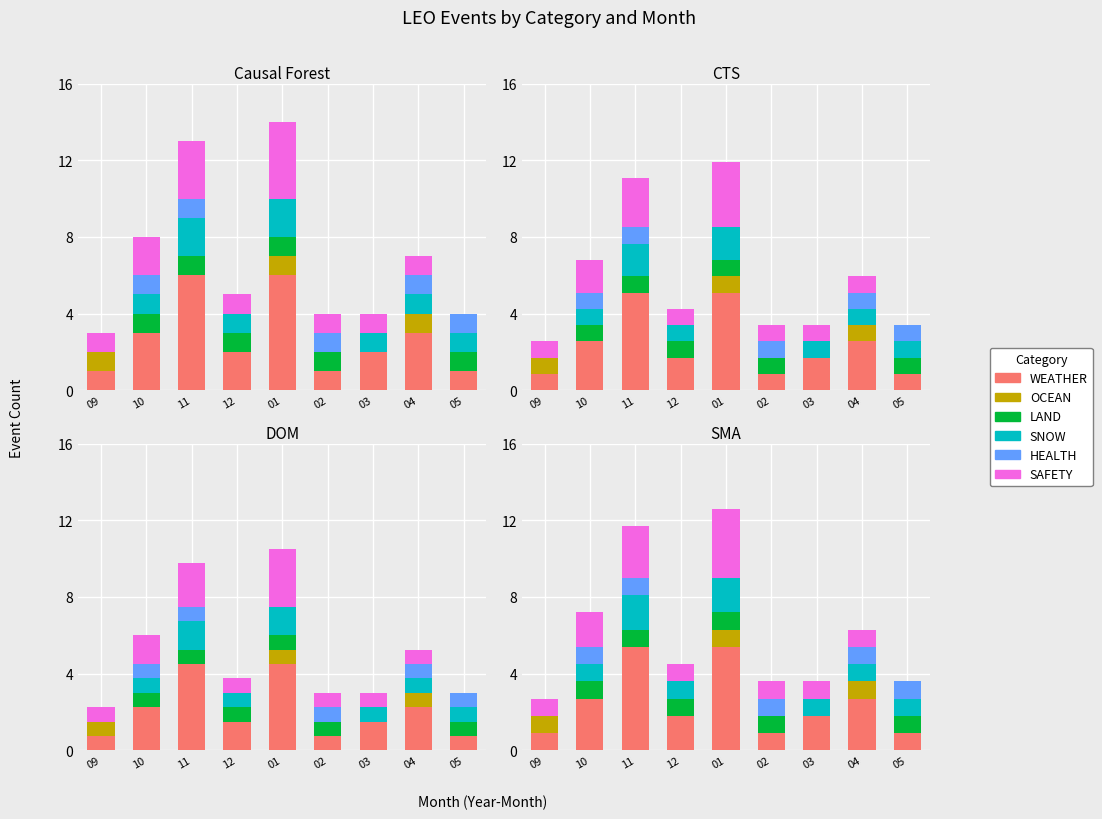

Is the value of OCEAN at 10 greater than the value of LAND at 03?

No